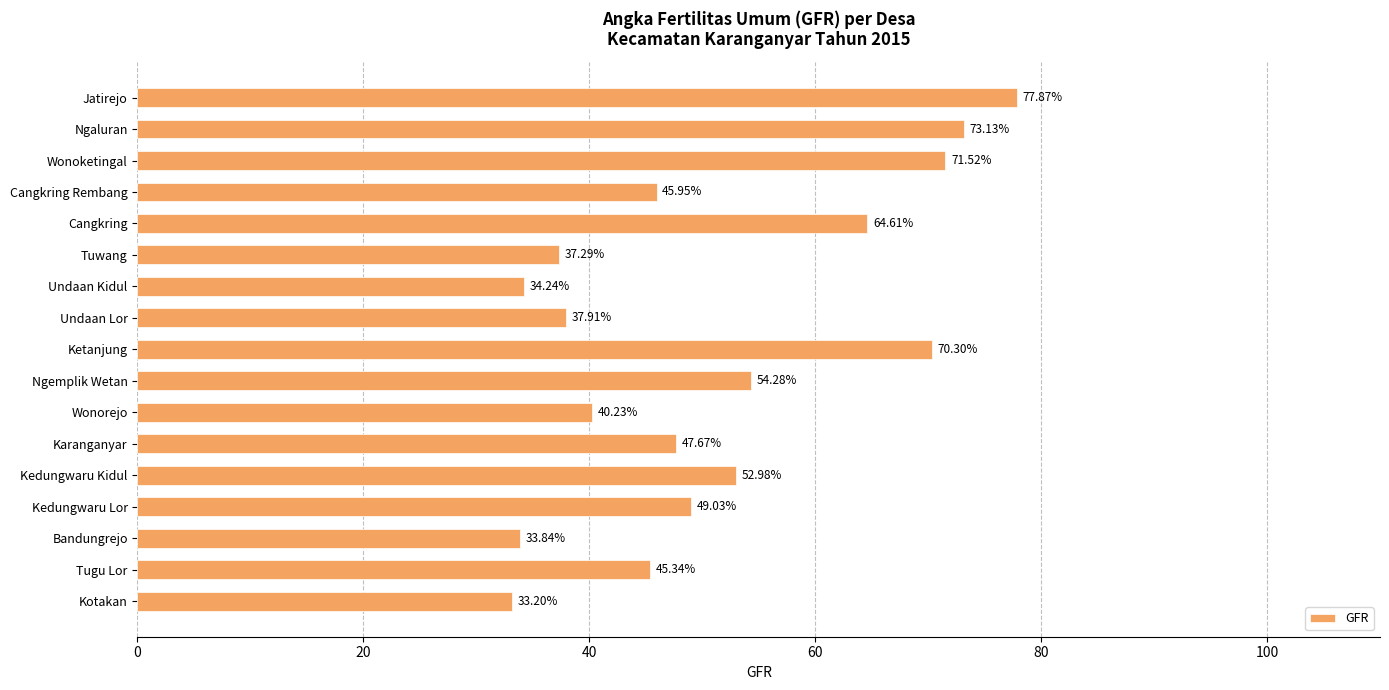

Are the bars grouped side by side (vs. stacked)?

No